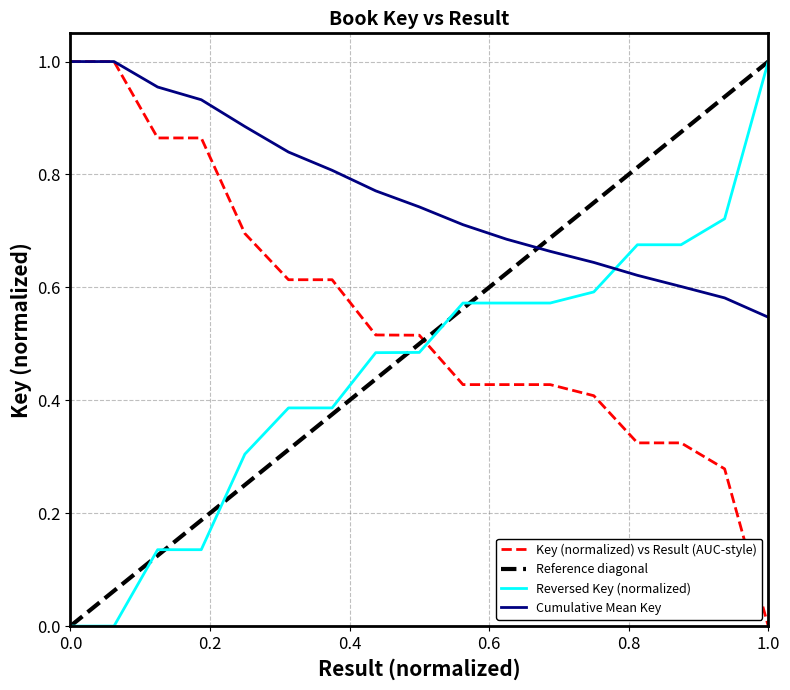

What is the sum of all values?

9.3